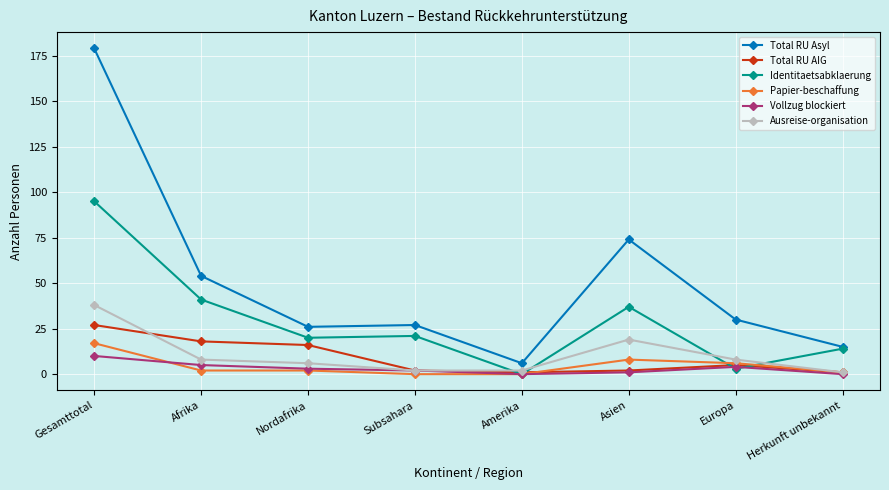

Which series has the widest spread of values?

Total RU Asyl